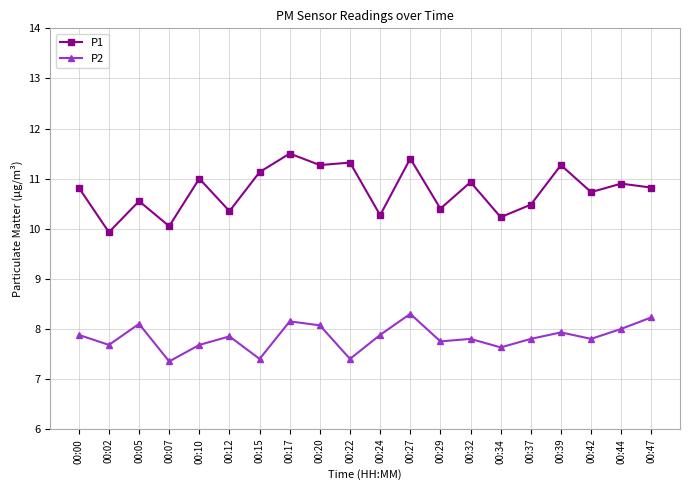

What is the total value across all series at 00:10?

18.7